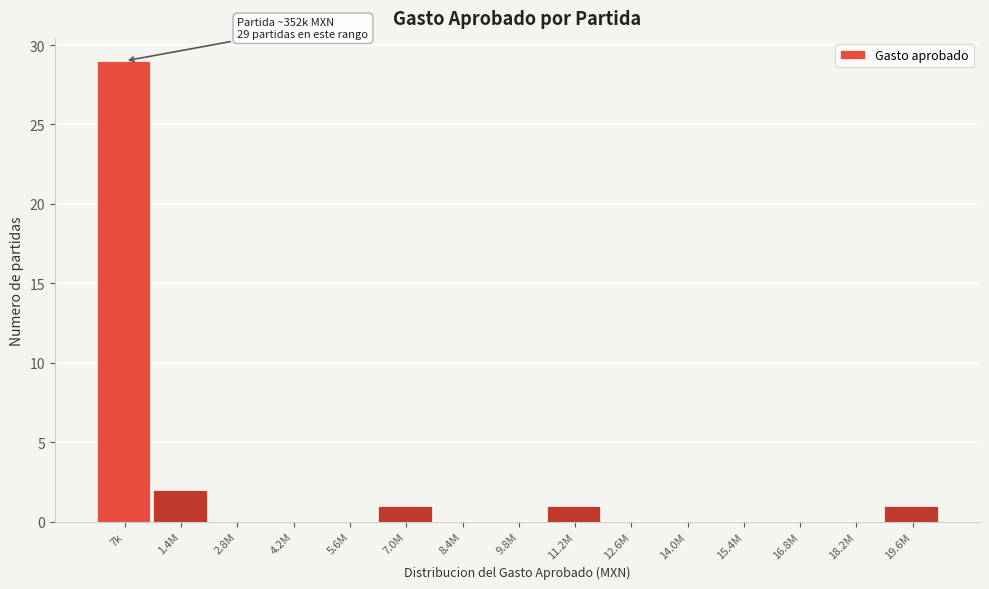

Reading left to right, extract all data points from this chart.

7k=29	1.4M=2	2.8M=0	4.2M=0	5.6M=0	7.0M=1	8.4M=0	9.8M=0	11.2M=1	12.6M=0	14.0M=0	15.4M=0	16.8M=0	18.2M=0	19.6M=1